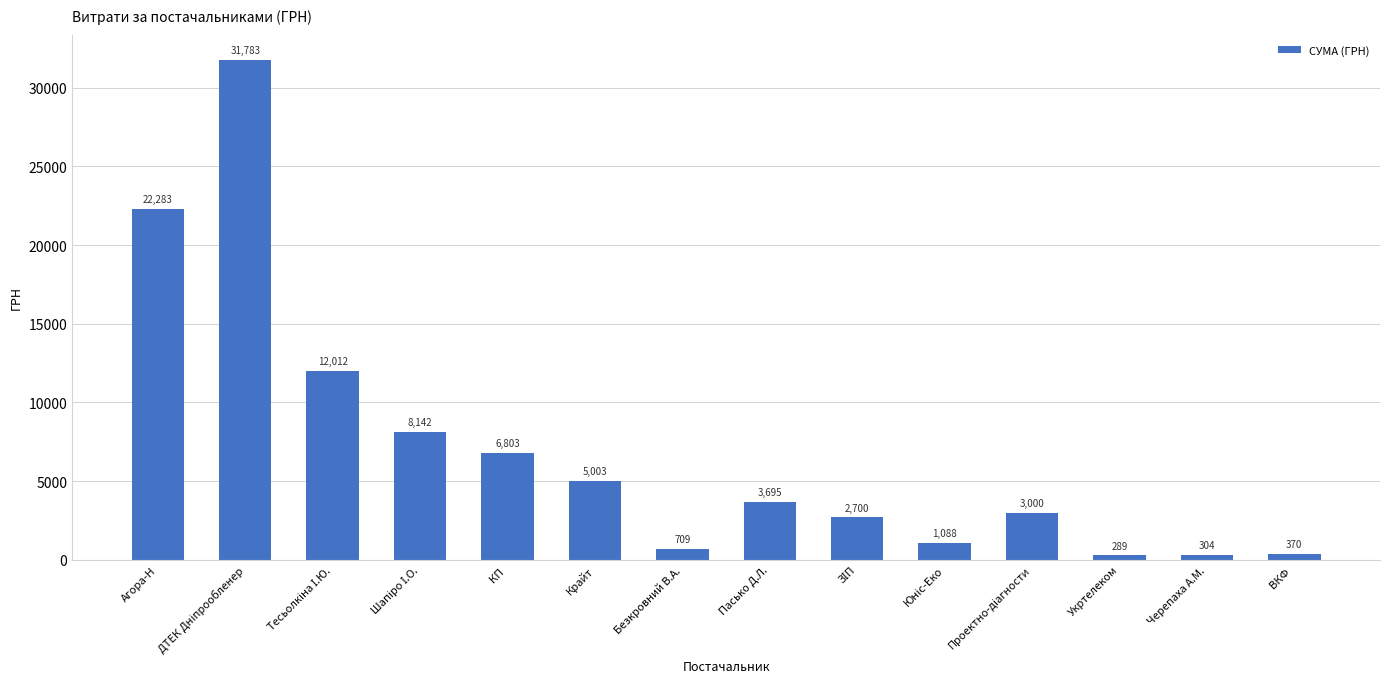

What is the smallest value displayed?

288.8